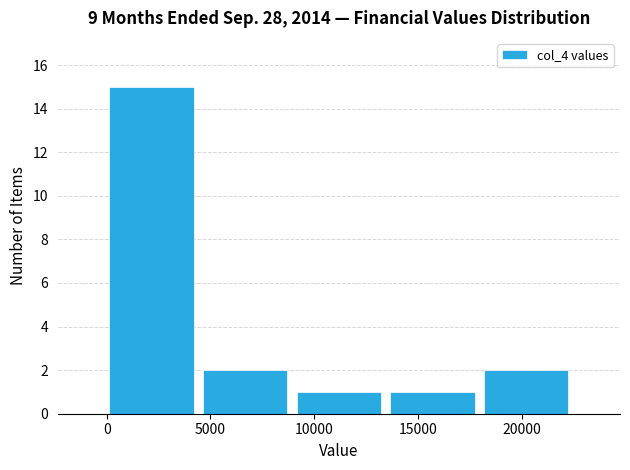

How tall is the bar that spans 18000 to 22500 on the x-axis? Neither the bar edges nor the heights are printed on the chart, so give them approximately, as read against the axes.

2